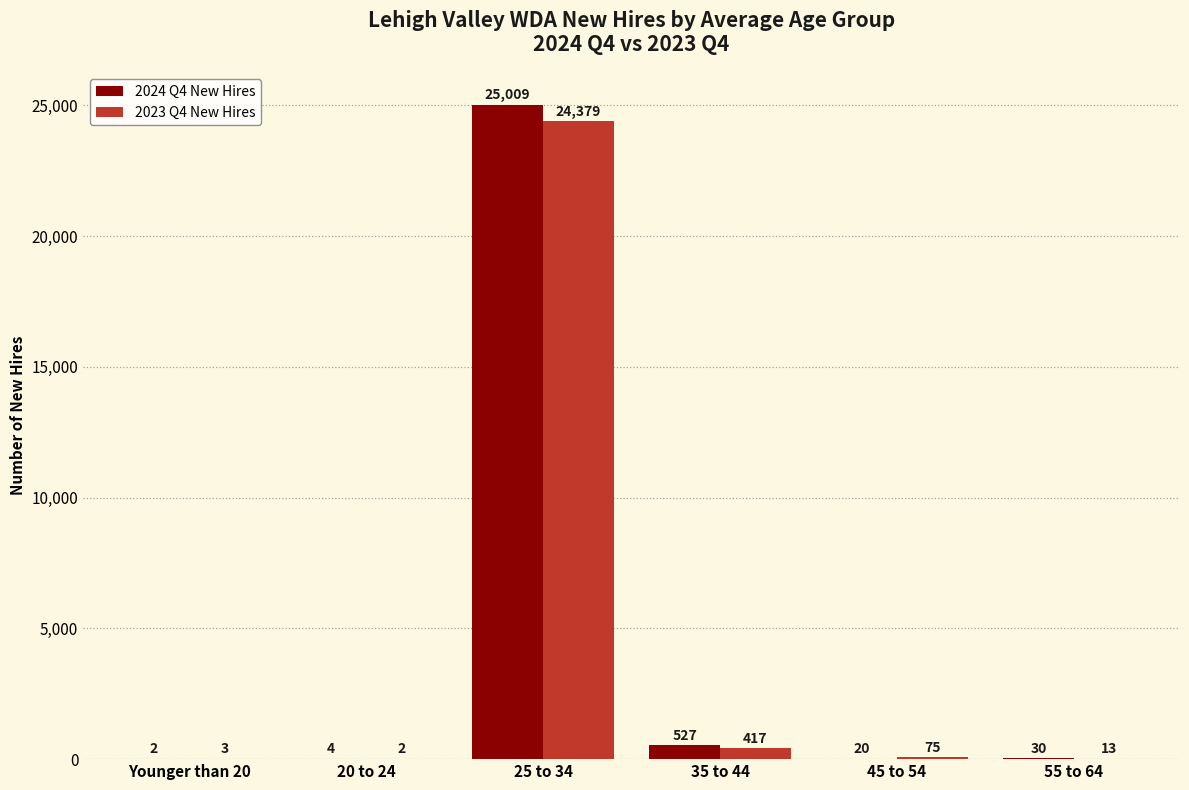

Where does the 2024 Q4 New Hires series first go above 30?

25 to 34